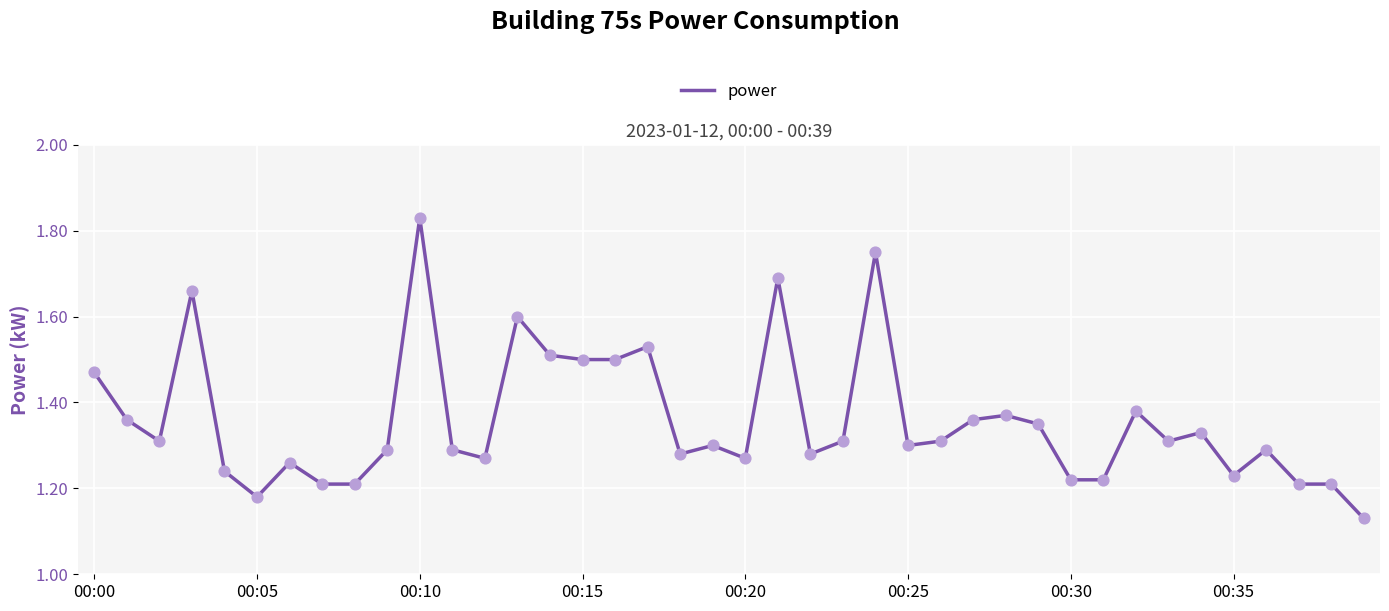

Does the chart have visible grid lines?

Yes